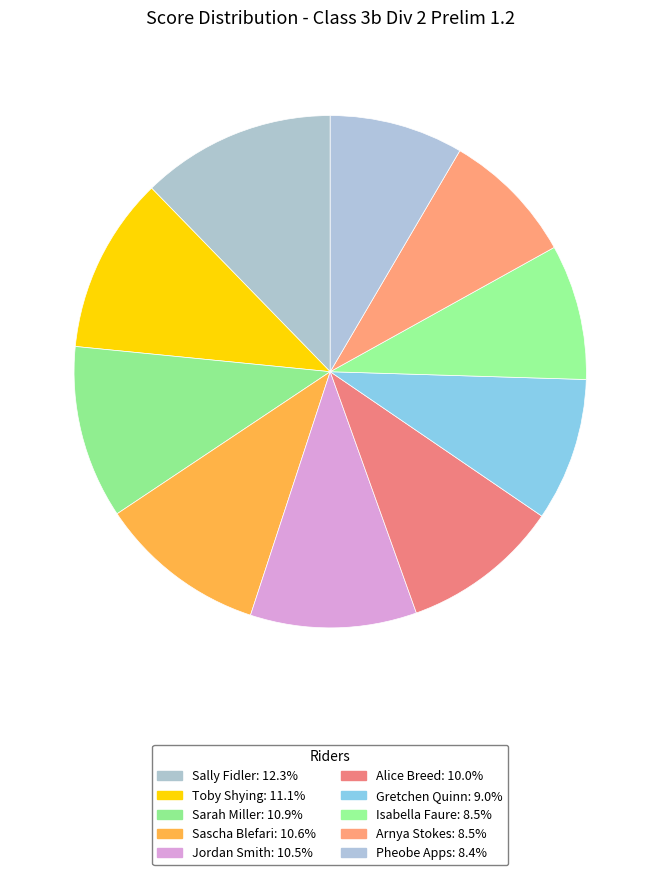

True or false: Gretchen Quinn accounts for 1% of the total.

False